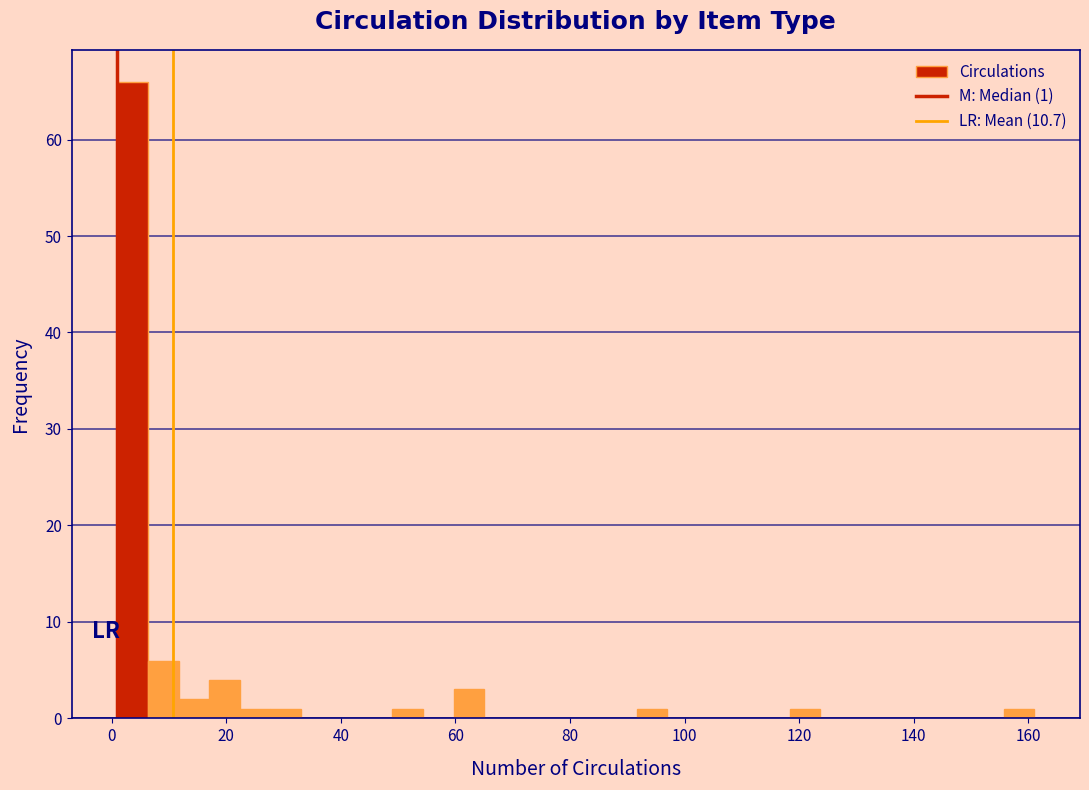

Around what value on the x-axis is the tallest bar? Give the approximate position of its centre, as read against the axis.

4